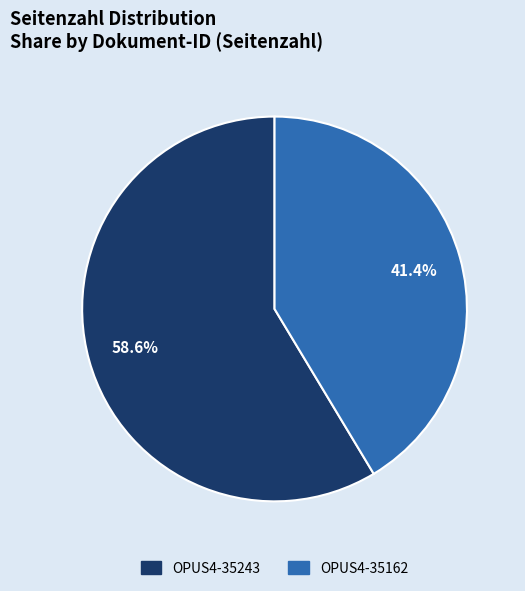

To the nearest percent, what percentage of the pie is OPUS4-35243?

59%